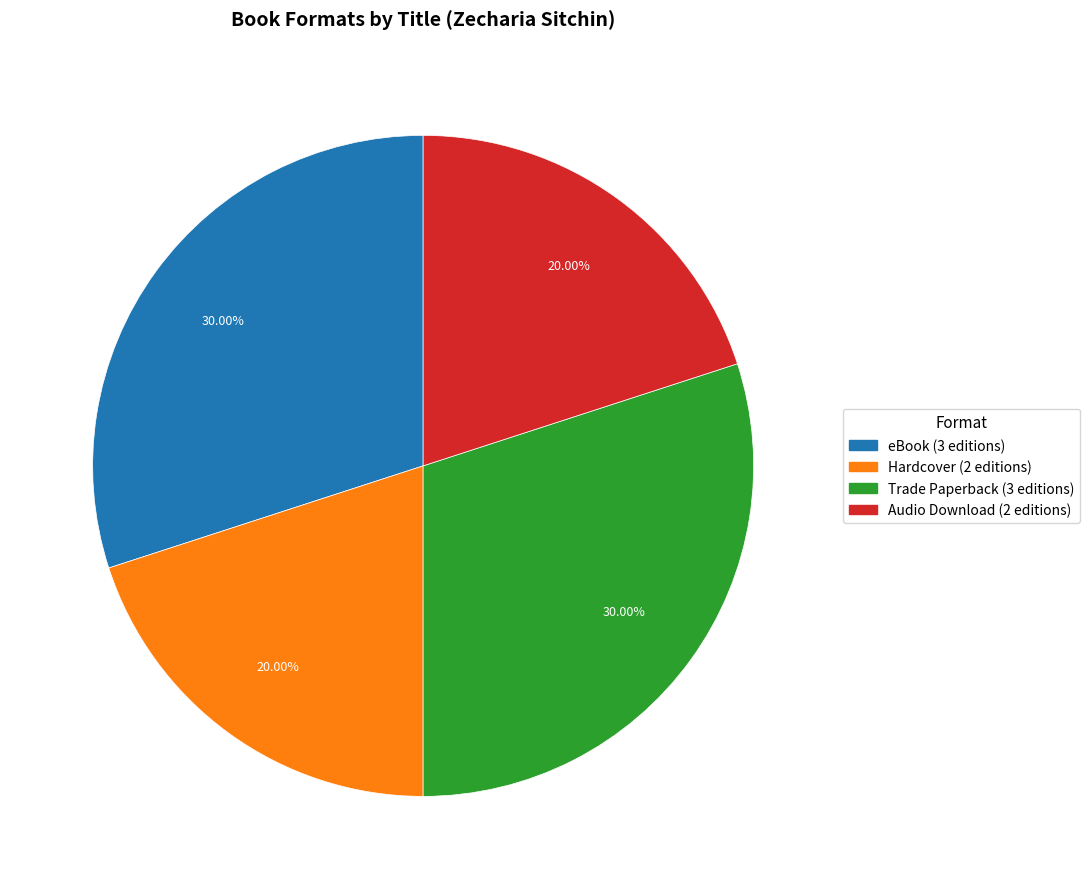

Does any single category account for the majority?

No